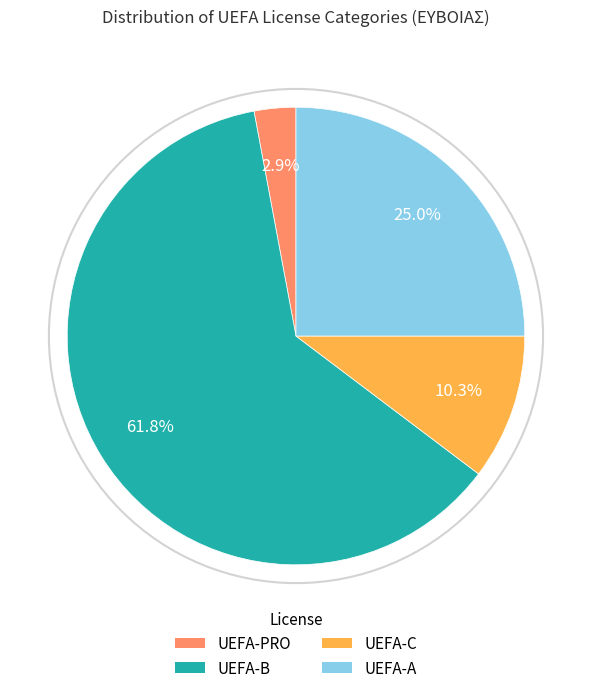

Is it true that UEFA-A is 25% of the pie?

True